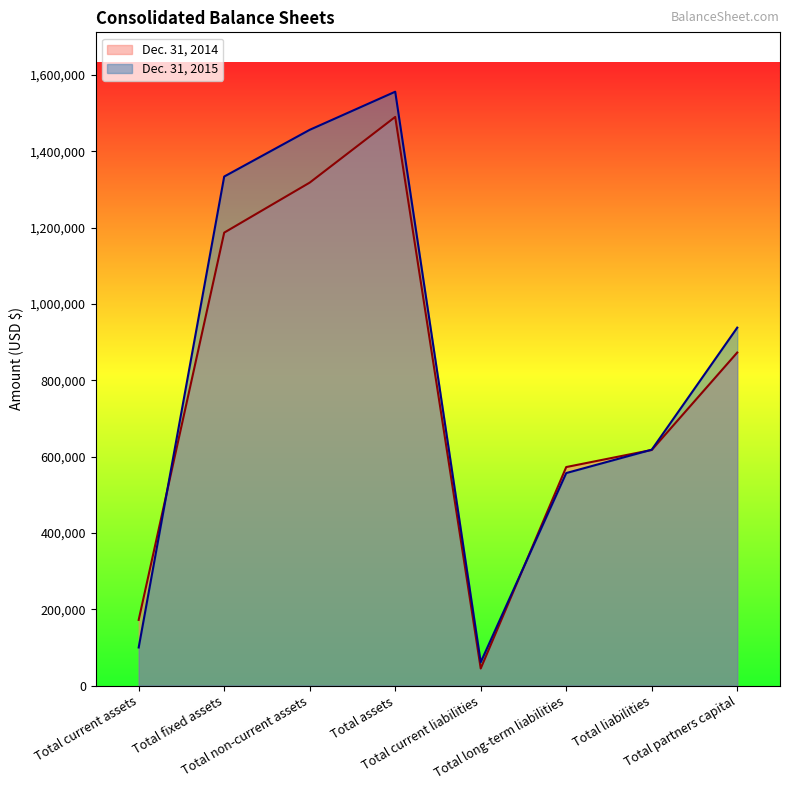

At which label does Dec. 31, 2014 reach its minimum?

Total current liabilities